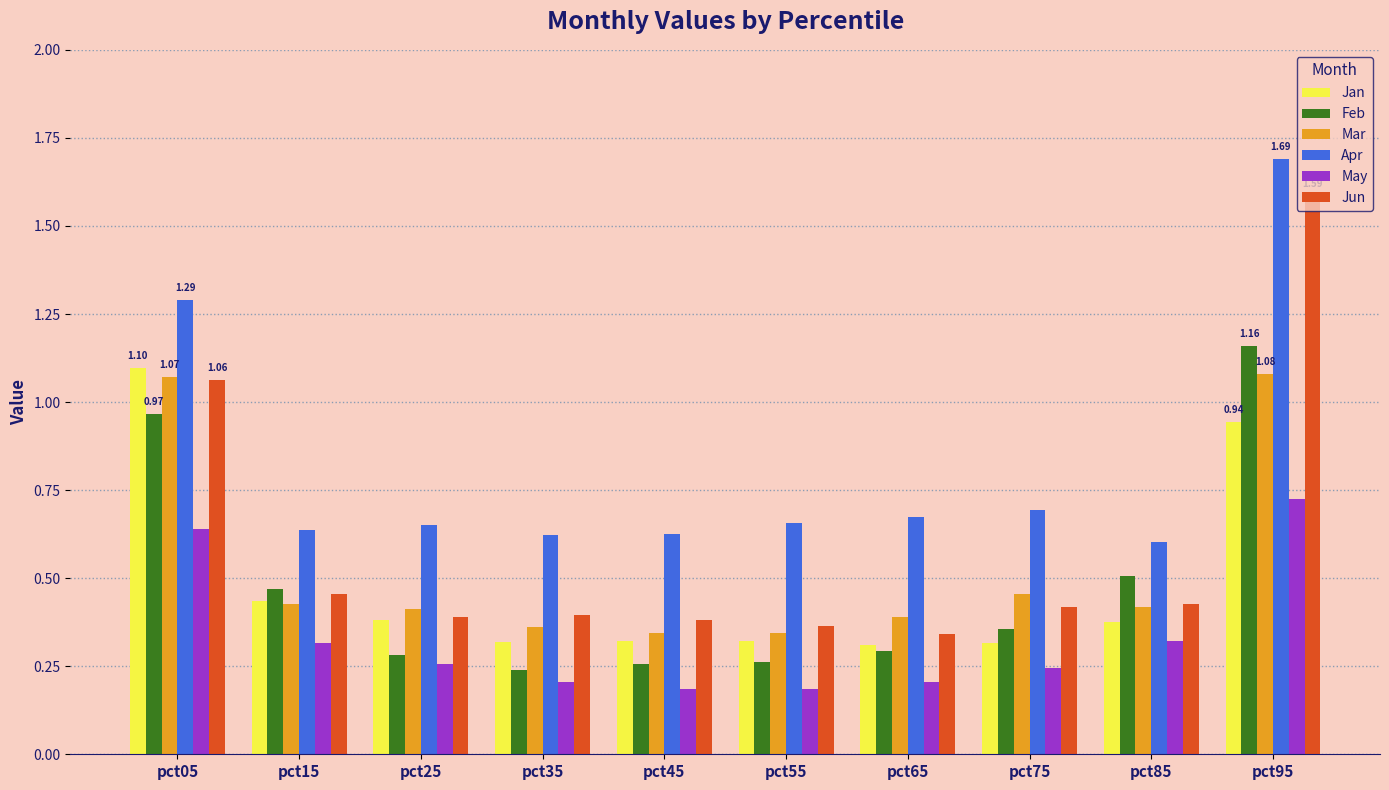

Which series has the largest range (max minus min)?

Jun